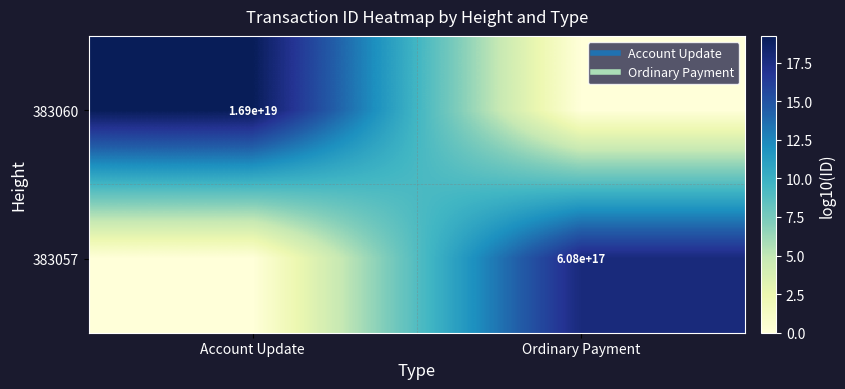

How many data points in 383060 are above 19?

1